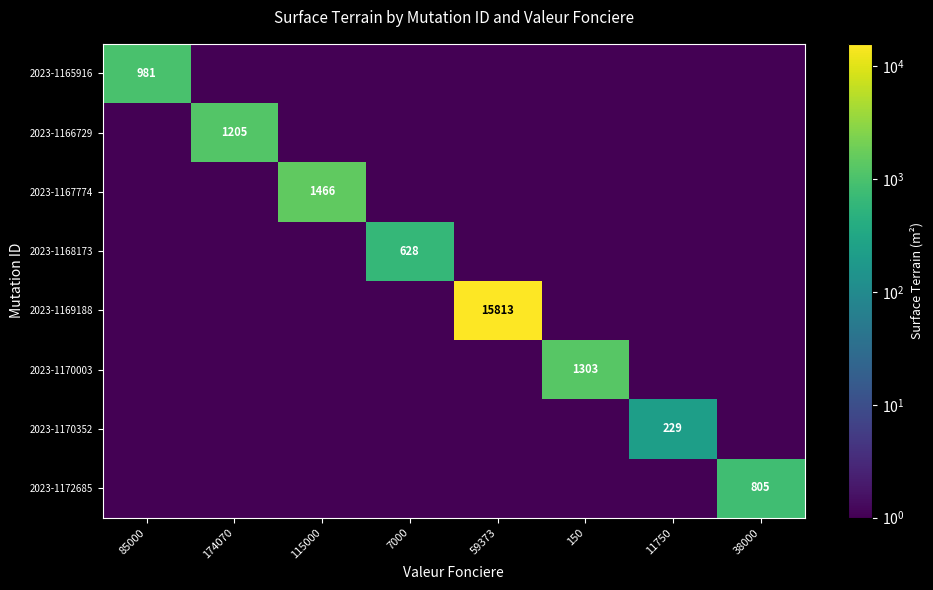

How many series are shown in this chart?

8